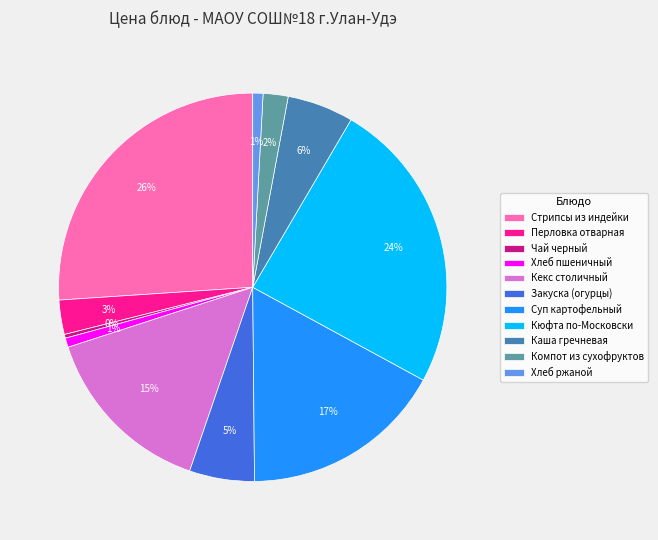

To the nearest percent, what is the difference between the Хлеб ржаной and Стрипсы из индейки slice percentages?

25%